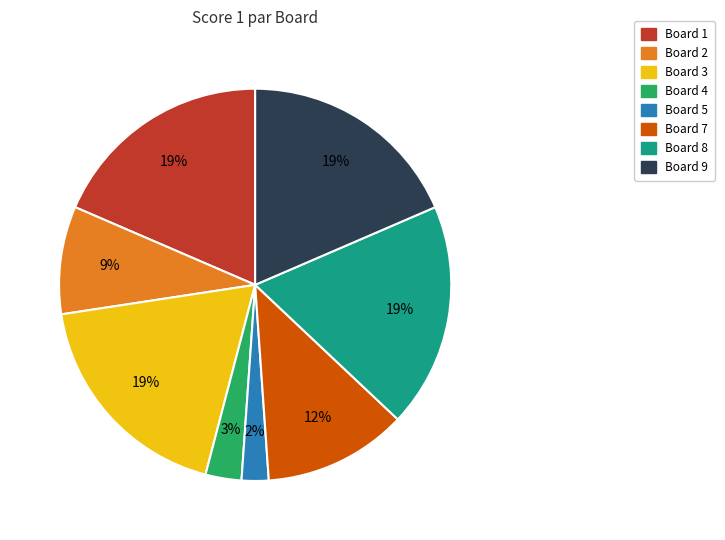

Is there any slice that represents more than half of the pie?

No